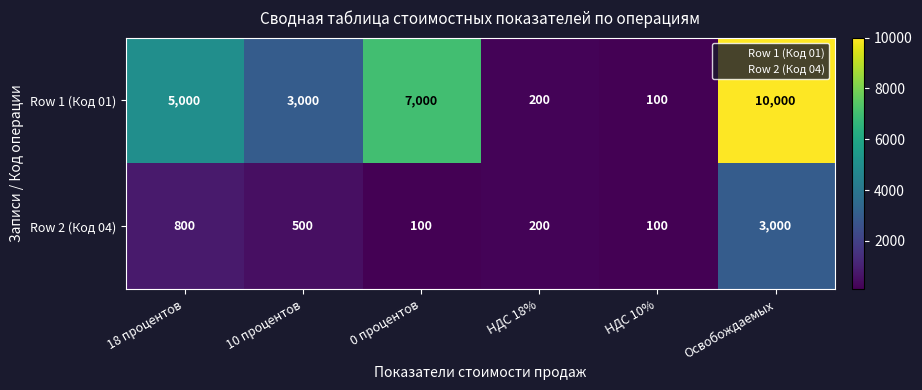

At which category does the chart reach its peak across all series?

Освобождаемых